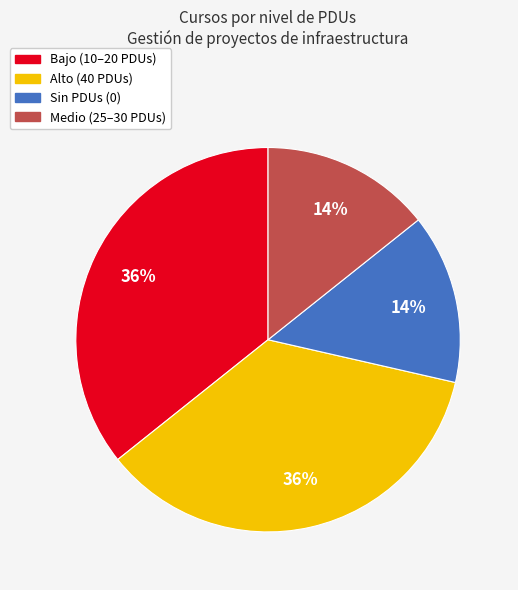

Is there any slice that represents more than half of the pie?

No